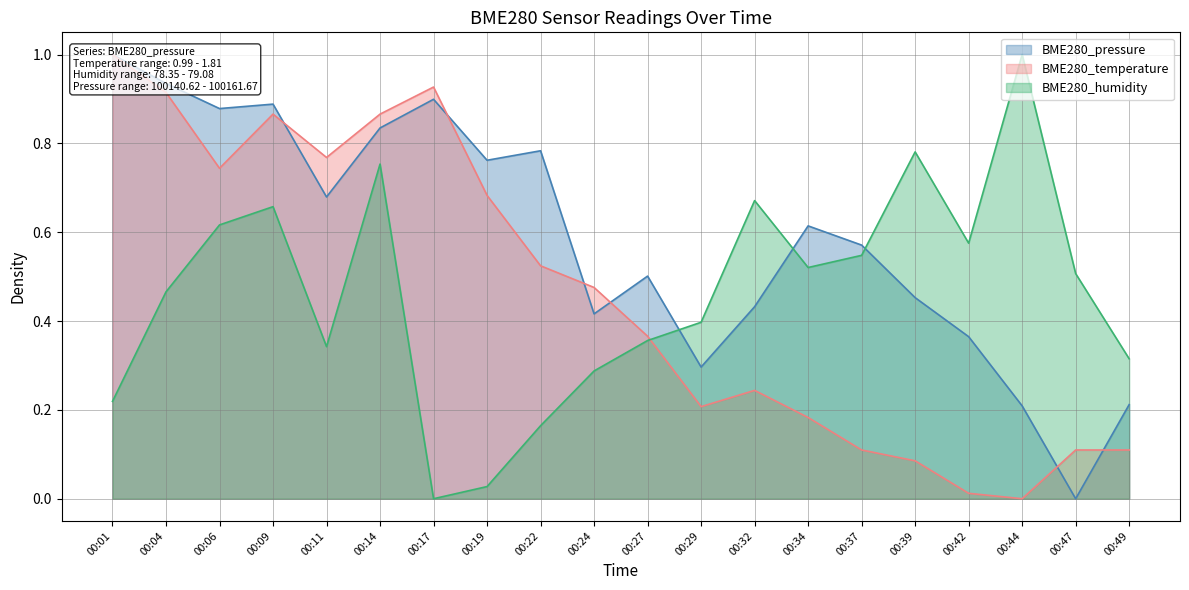

How many series are shown in this chart?

3